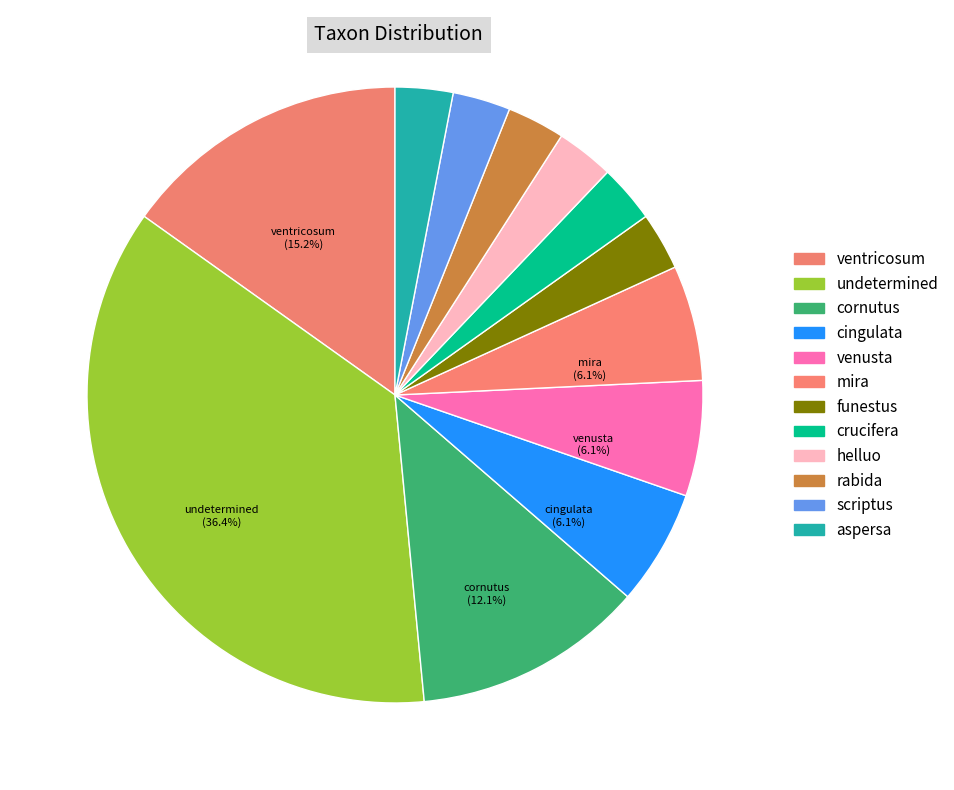

How many segments does this pie chart have?

12